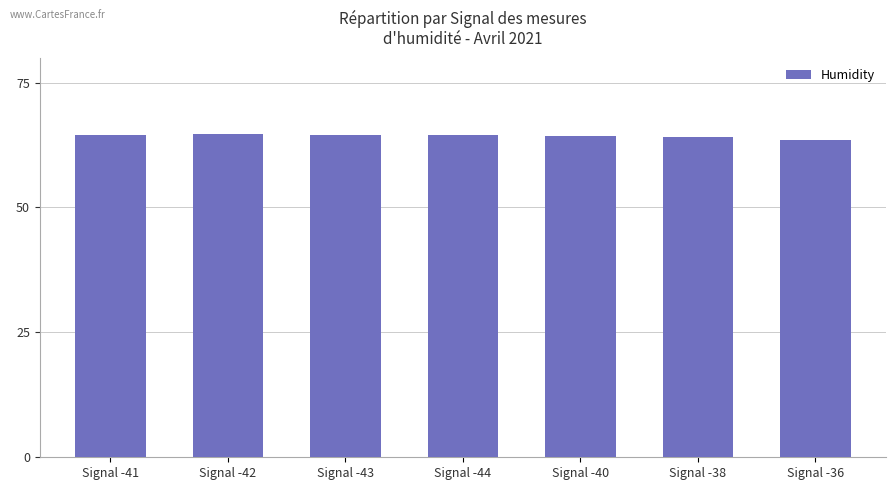

What is the difference between the maximum and minimum values?

1.1